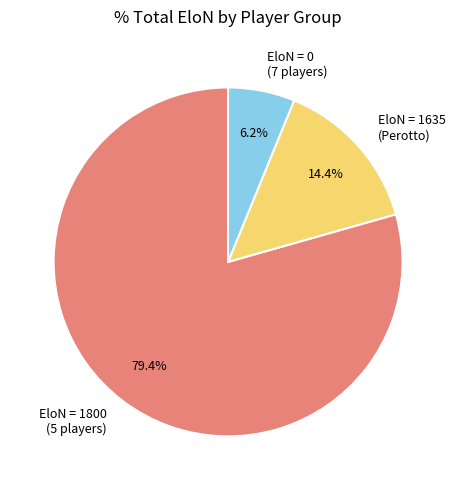

What is the majority slice?

EloN = 1800 (5 players)